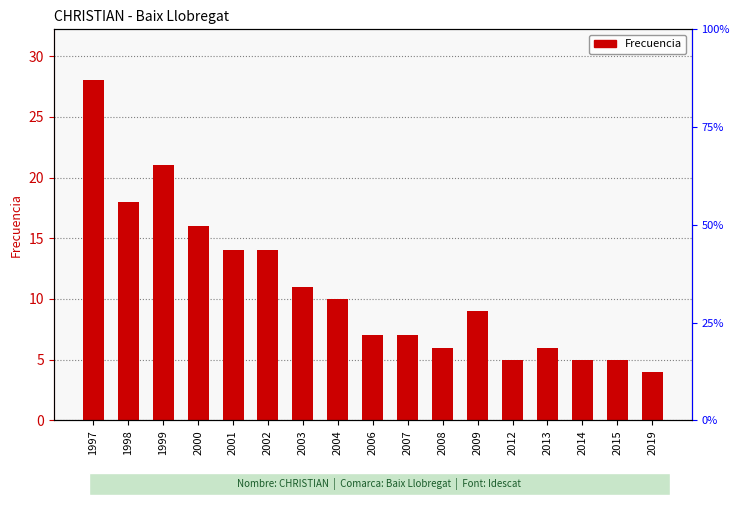

What is the difference between the maximum and minimum values?

24